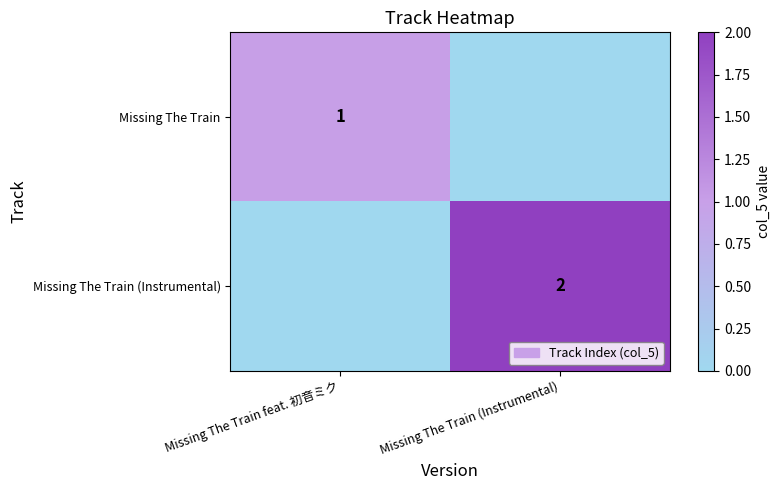

The value of Missing The Train (Instrumental) at Missing The Train (Instrumental) is 2. True or false?

True